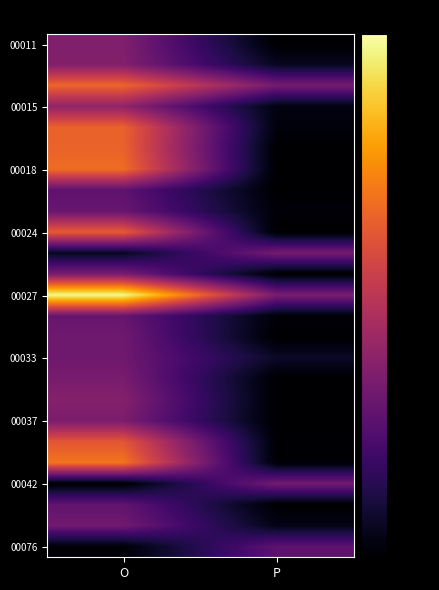

At which category is the sum across all series the highest?

O